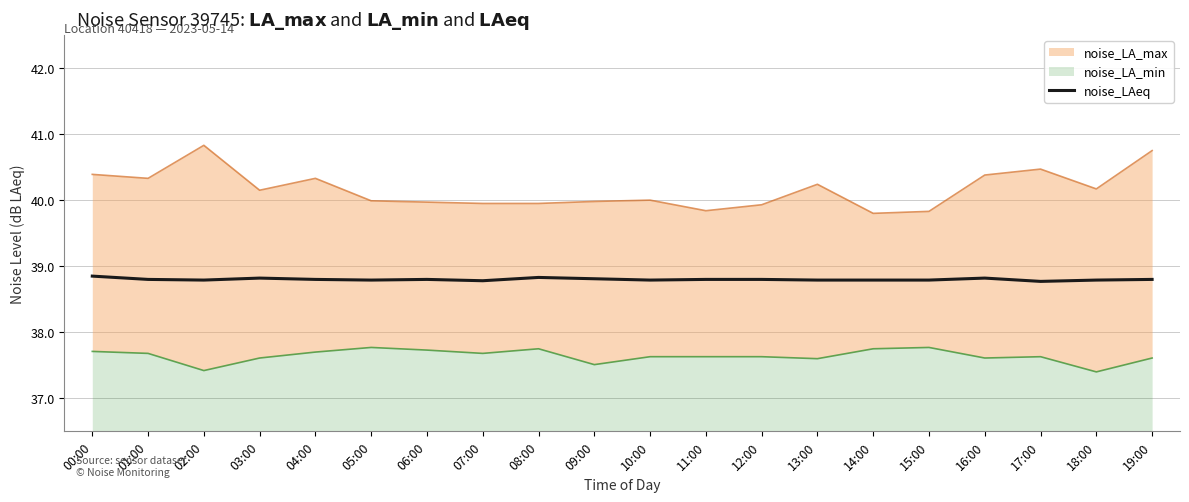

List the labels in order of value, smallest first.

17:00, 07:00, 02:00, 05:00, 10:00, 13:00, 14:00, 15:00, 18:00, 01:00, 04:00, 06:00, 11:00, 12:00, 19:00, 09:00, 03:00, 16:00, 08:00, 00:00